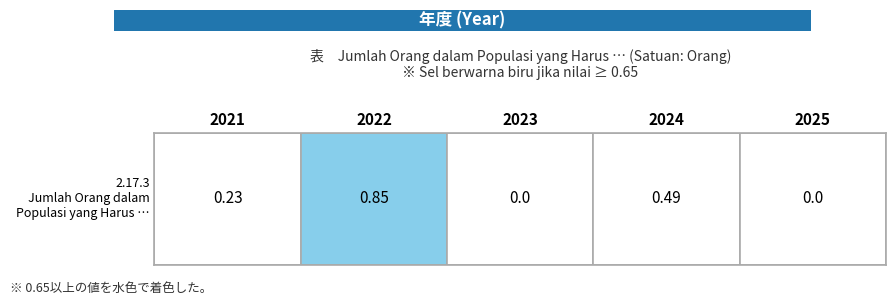

Is it true that the value at 2021 is 0.4?

False